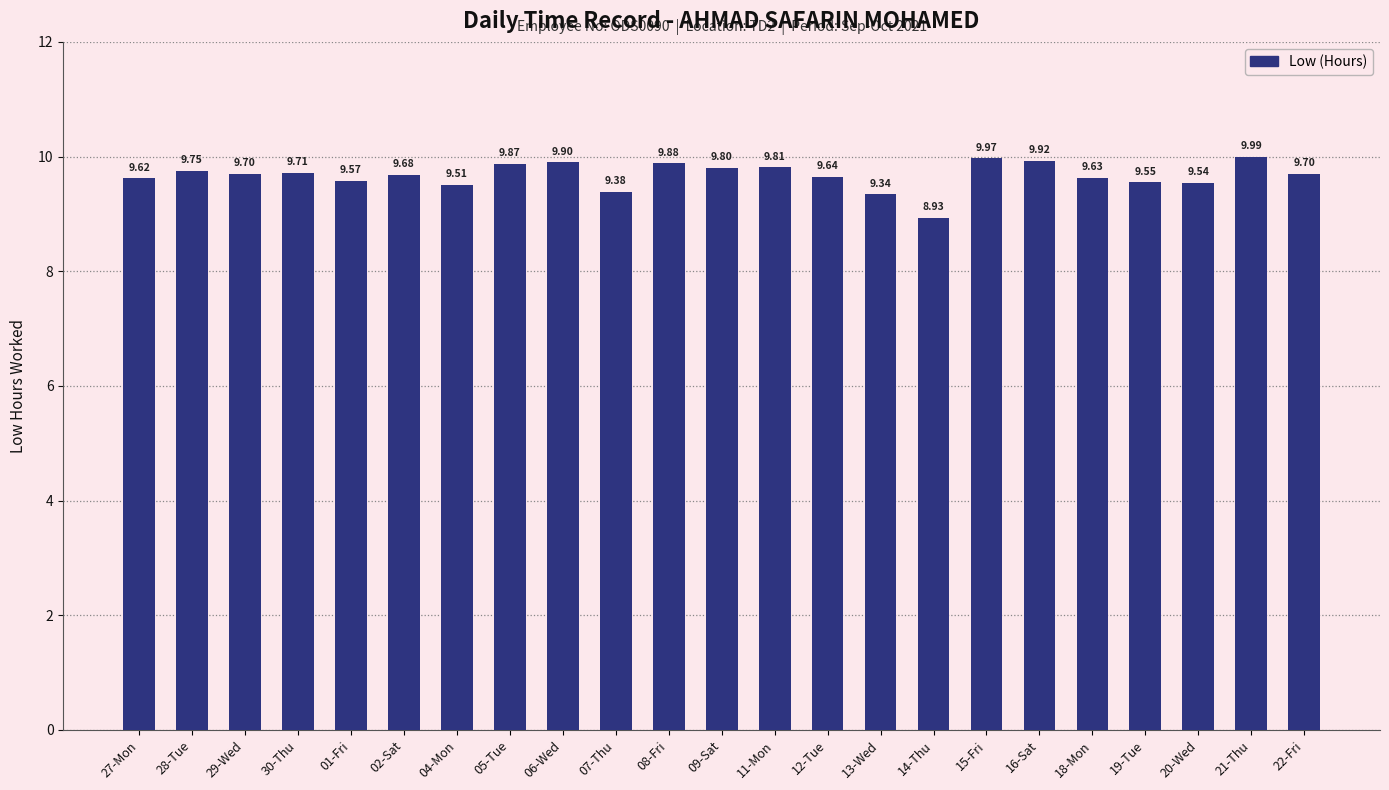

The value at 15-Fri is 16.1. True or false?

False